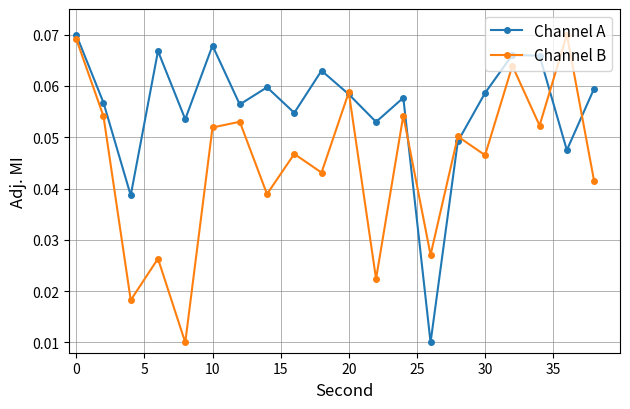

How many interior local peaks does the Channel A series have?

6